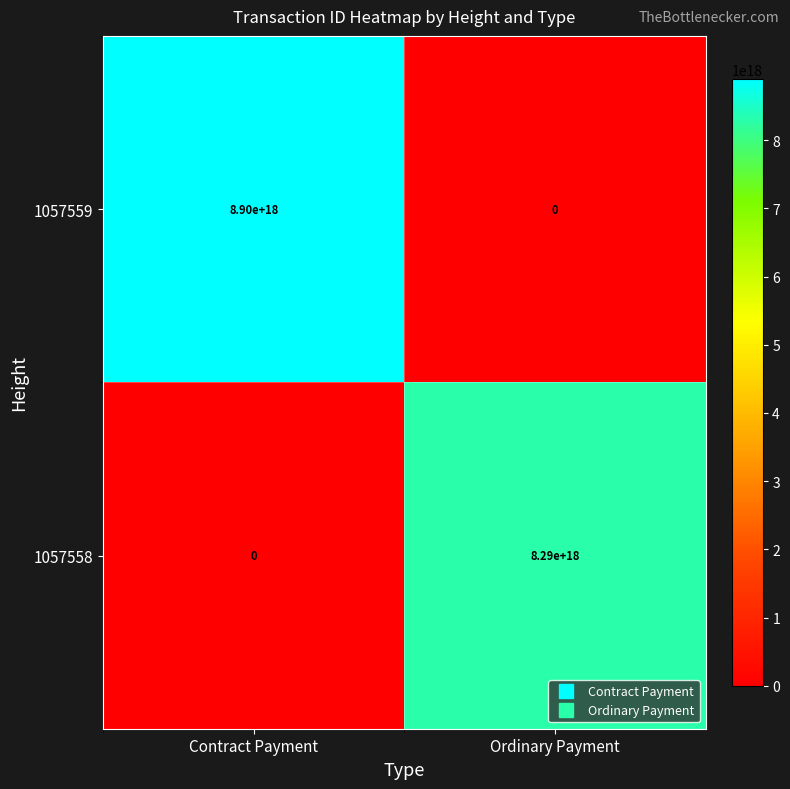

How many values in 1057559 are above zero?

1